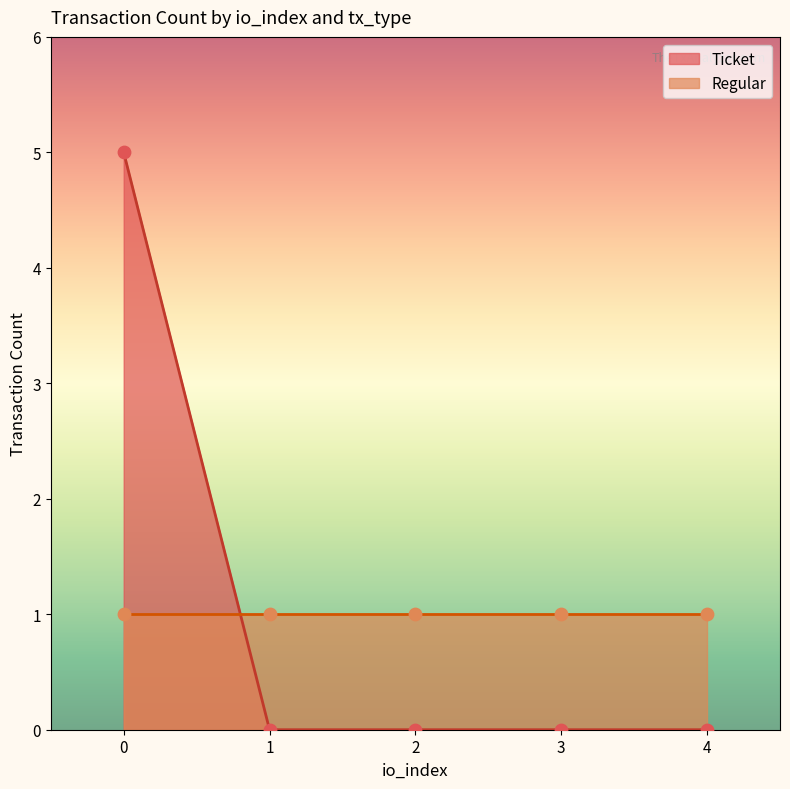

Which series has the largest total across all categories?

Ticket